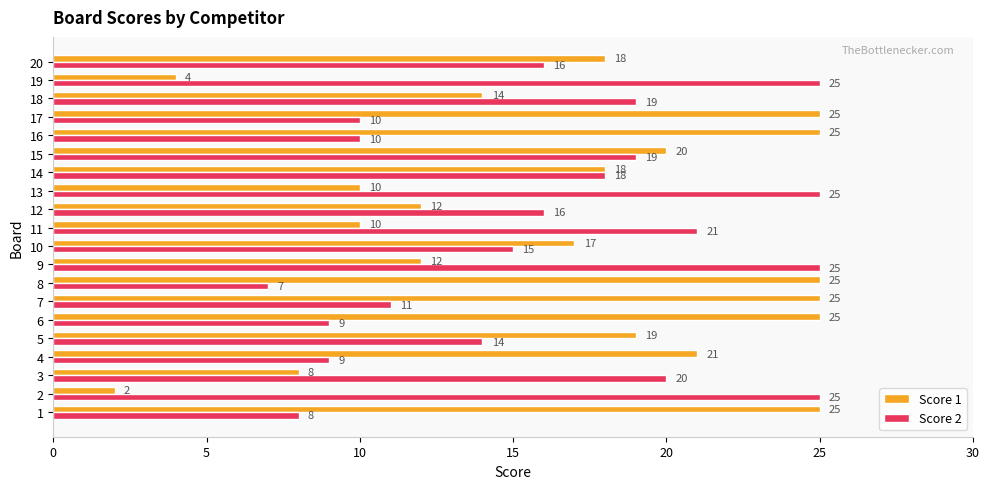

What is the approximate value of Score 2 at 10, to the nearest 10?

20